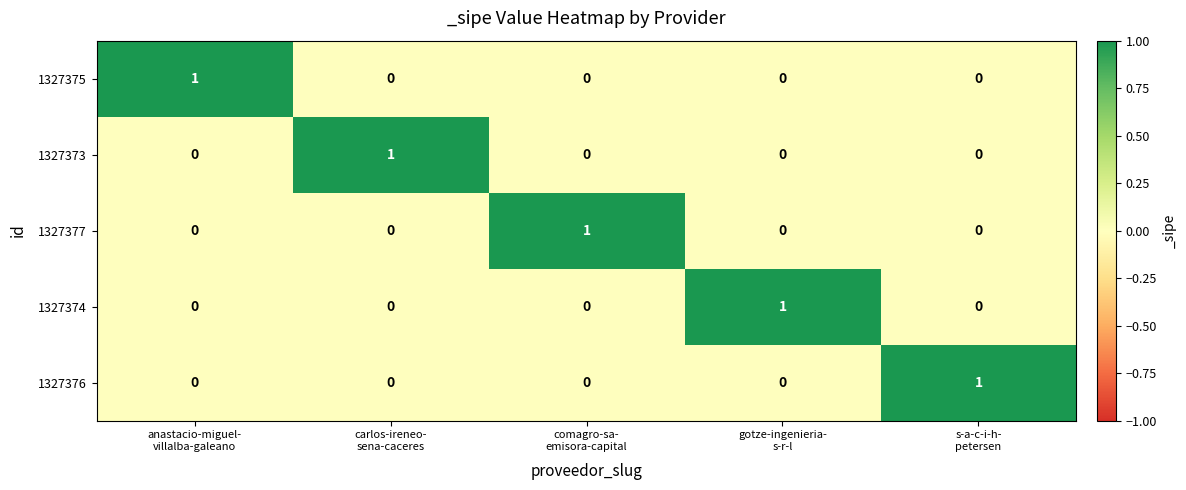

How many series are shown in this chart?

5